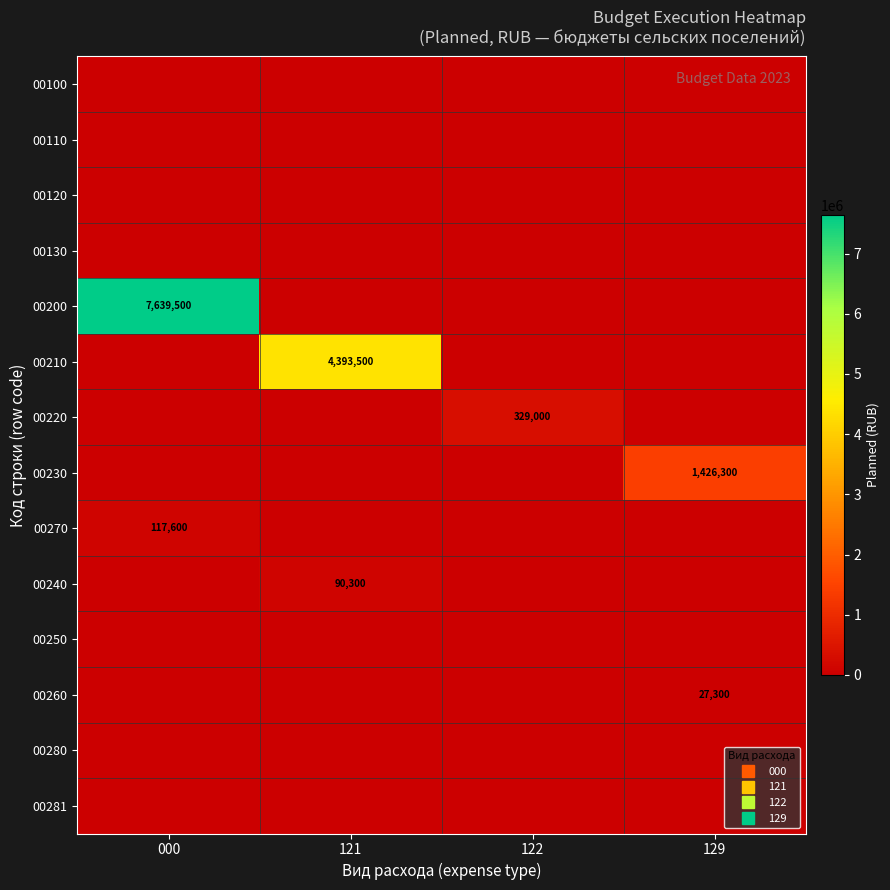

At which category is the sum across all series the highest?

000